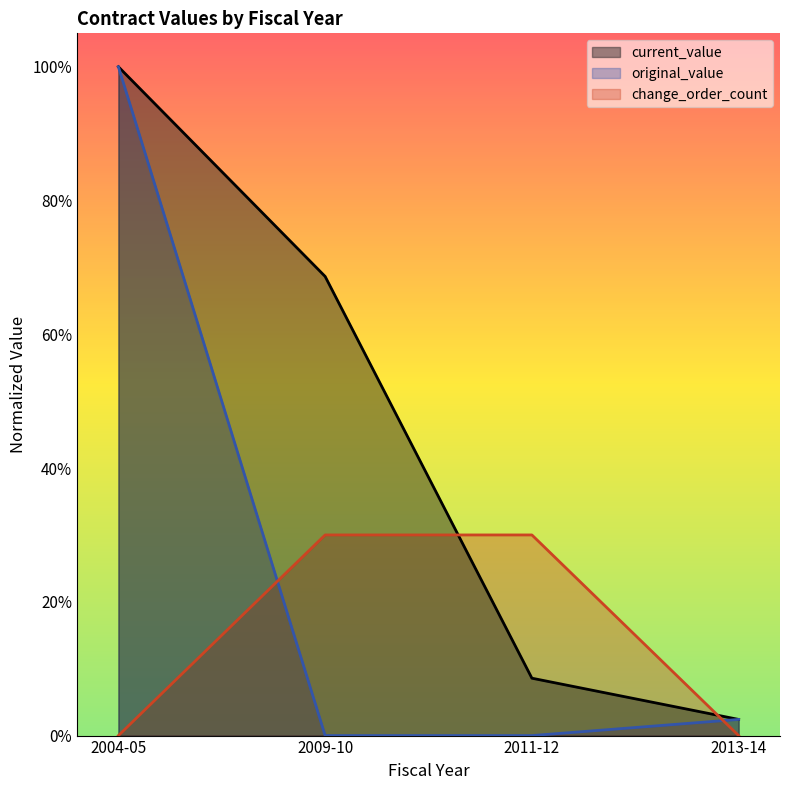

True or false: change_order_count has a value of 0.4 at 2009-10.

False